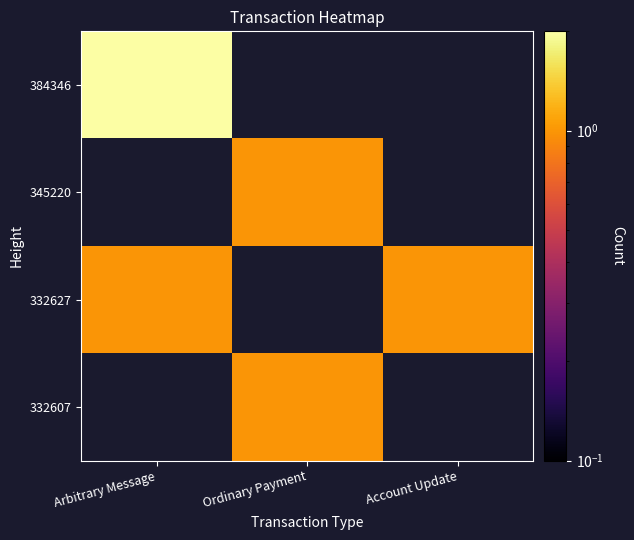

Reading left to right, transcribe all the data shown in this chart.

384346: Arbitrary Message=2	Ordinary Payment=0	Account Update=0
345220: Arbitrary Message=0	Ordinary Payment=1	Account Update=0
332627: Arbitrary Message=1	Ordinary Payment=0	Account Update=1
332607: Arbitrary Message=0	Ordinary Payment=1	Account Update=0